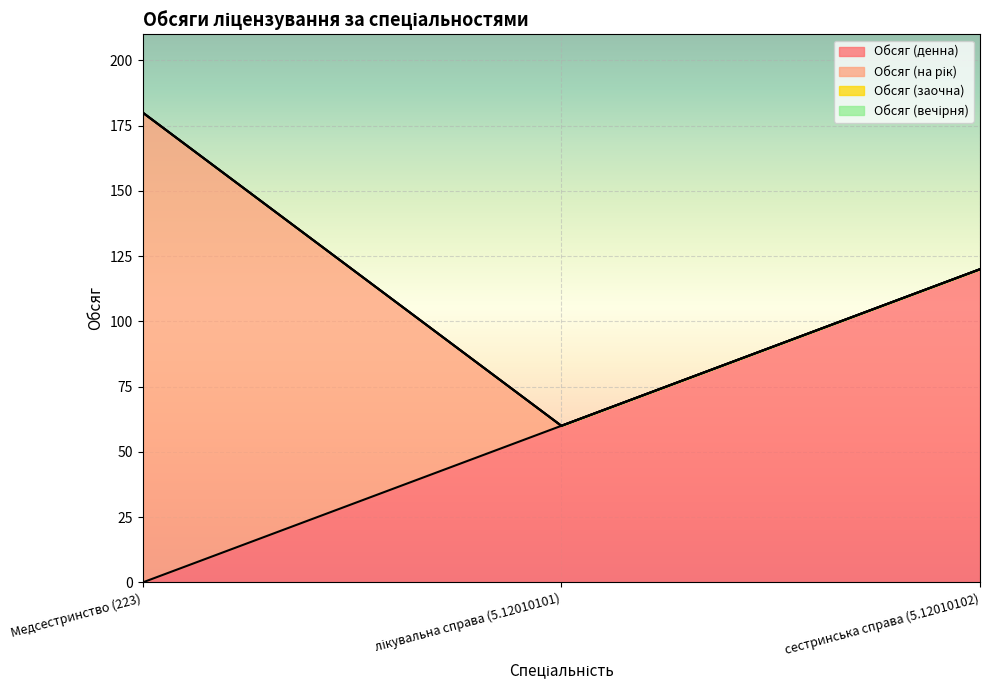

Rank the categories by Обсяг (денна) value from lowest to highest.

Медсестринство (223), лікувальна справа (5.12010101), сестринська справа (5.12010102)